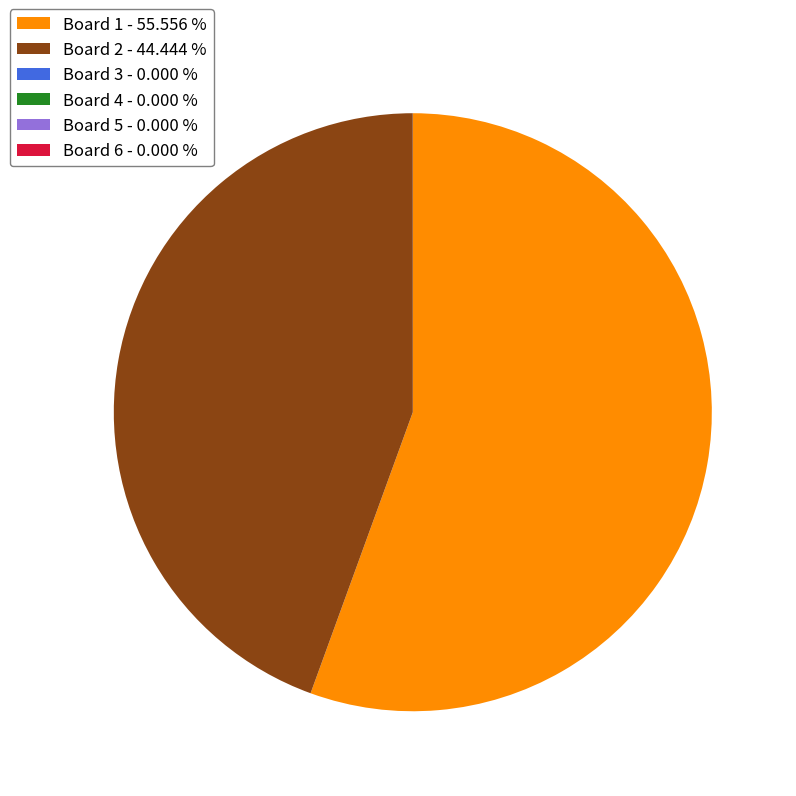

Does any single category account for the majority?

Yes